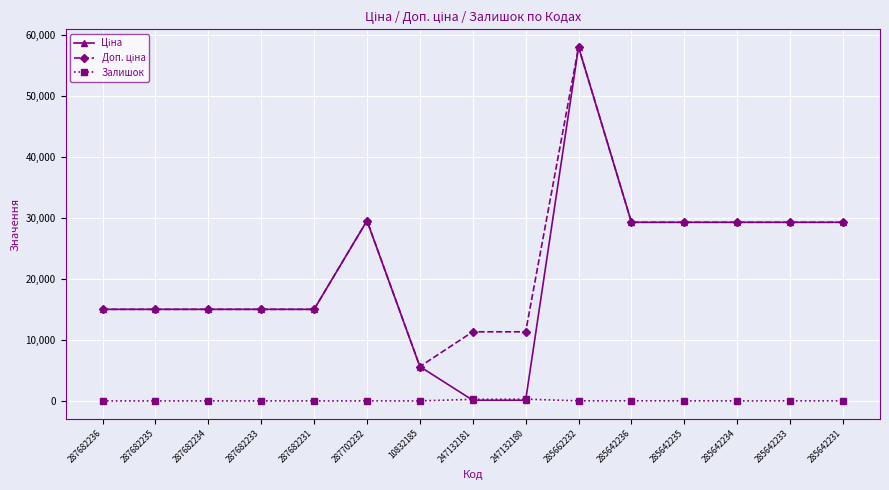

At which category does the chart reach its peak across all series?

285662232